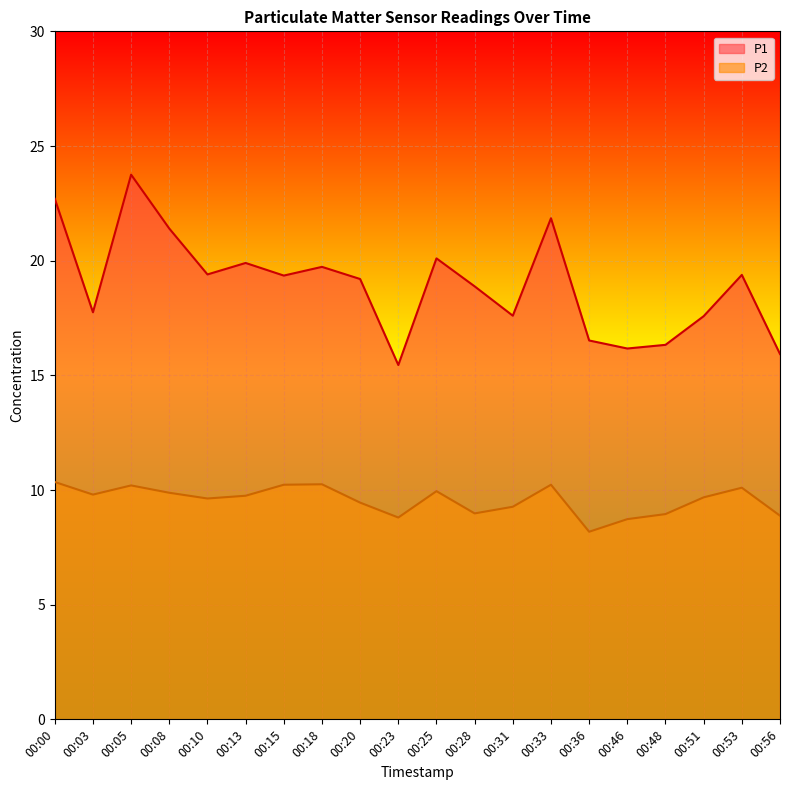

True or false: P2 and P1 intersect in this chart.

False